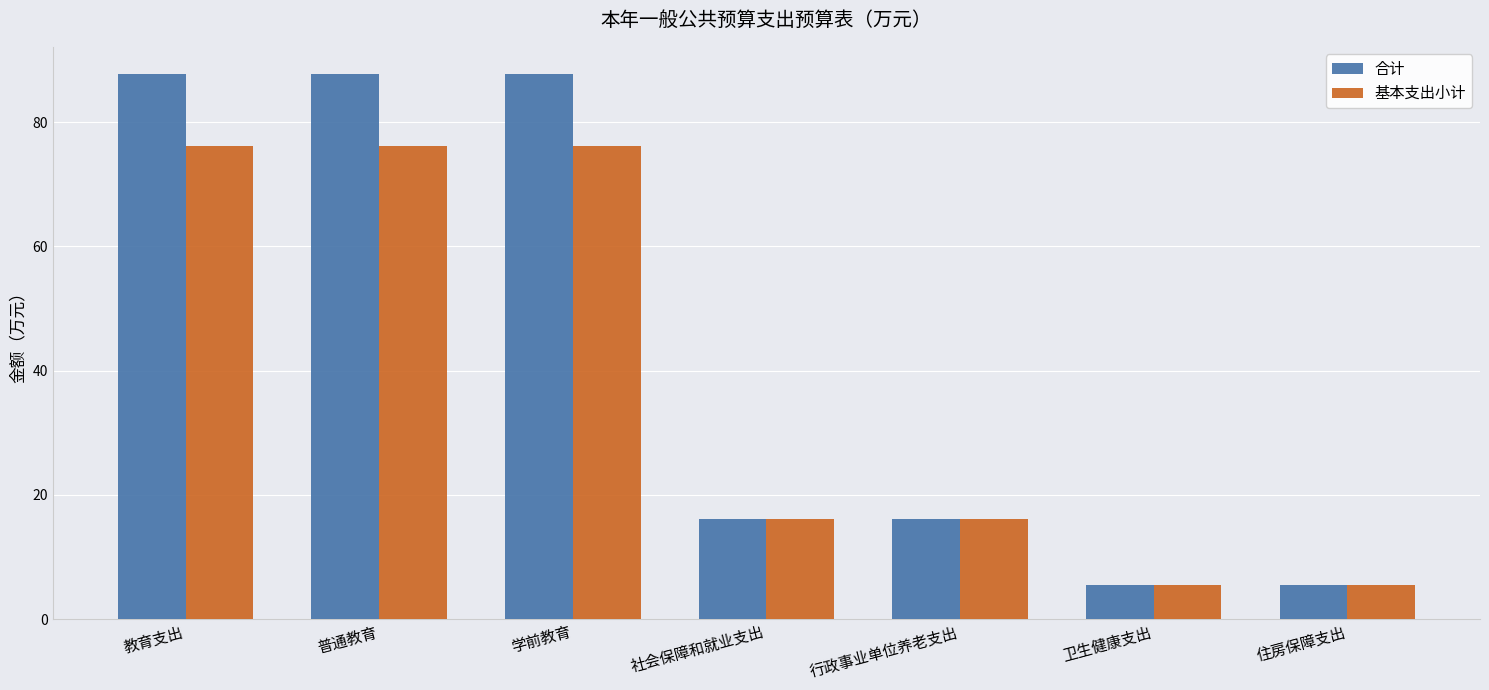

True or false: 合计 has a value of 87.7 at 普通教育.

True